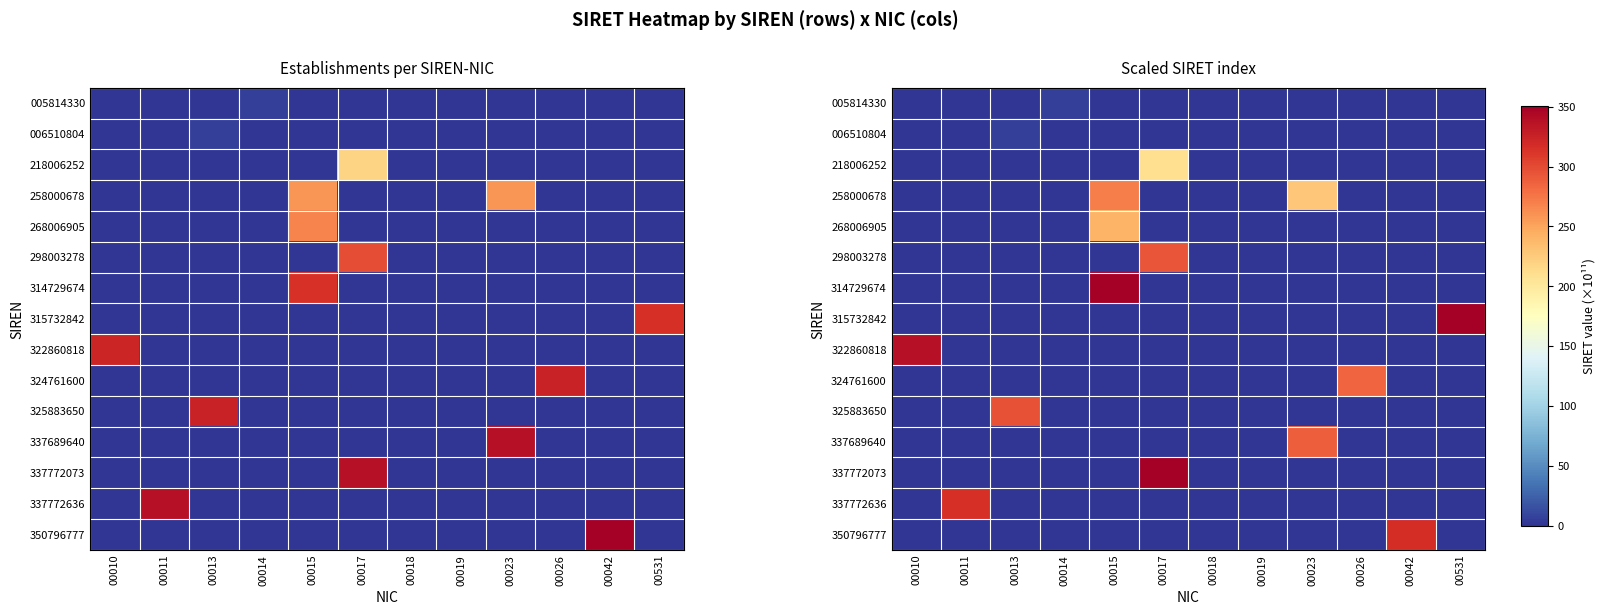

What is the total value across all series at 00042?

316.7